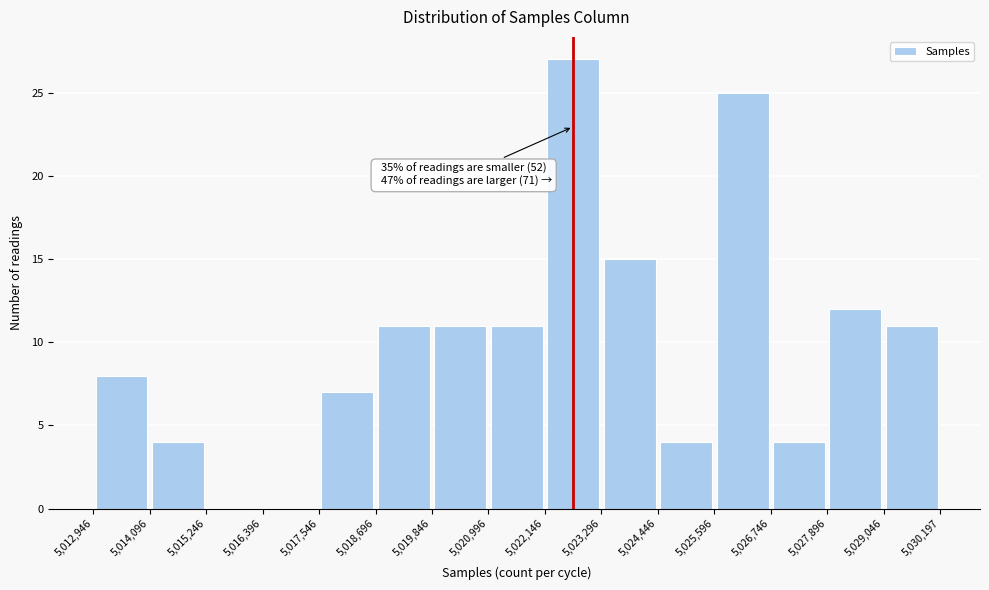

Over which range of the x-axis is the bar tallest?

5,022,146 to 5,023,296